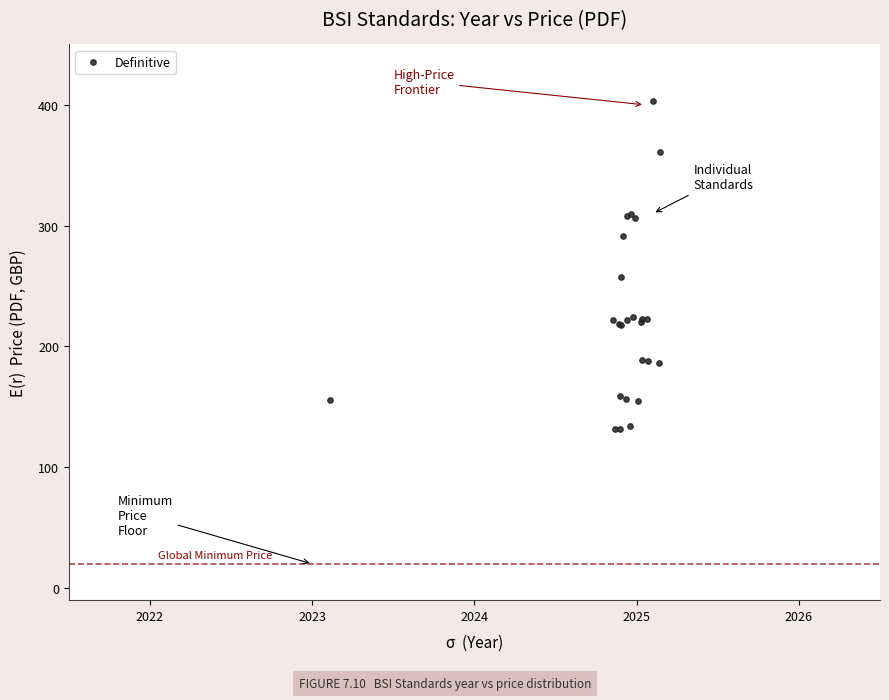

What Y value in the scatter plot is closest to 267?

257.6